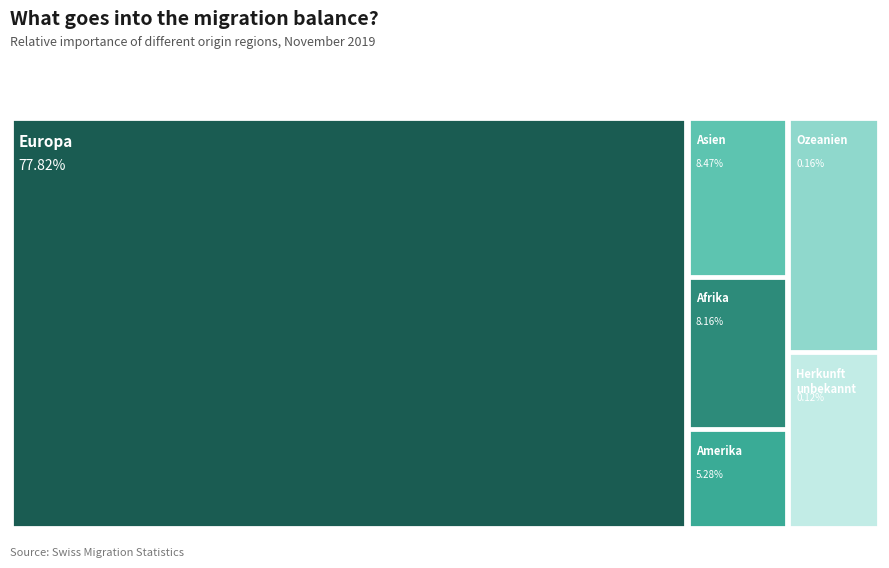

Is the sum of Asien and Europa greater than half?

Yes